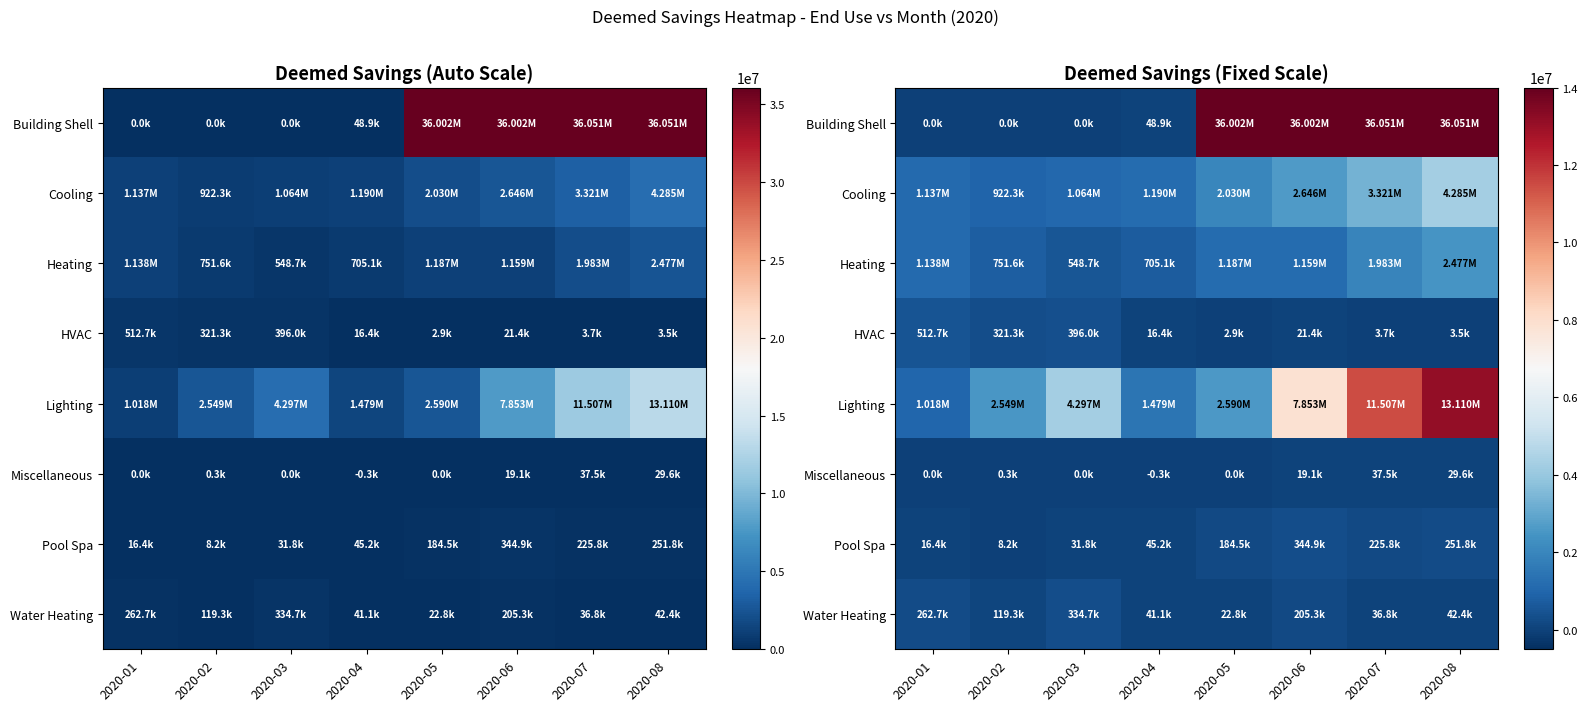

How many distinct data groups are displayed?

8